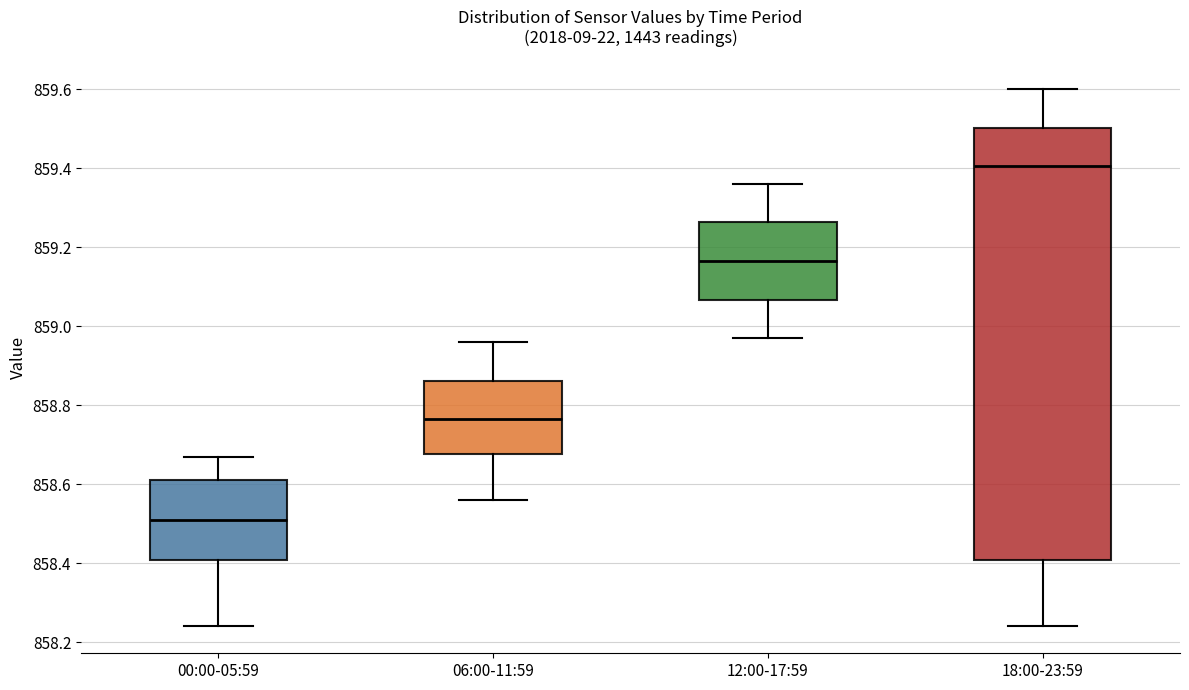

Where does the lower whisker of the box for 06:00-11:59 end on the y-axis? The values are not printed on the chart, so give them approximately, as read against the axis.

858.56